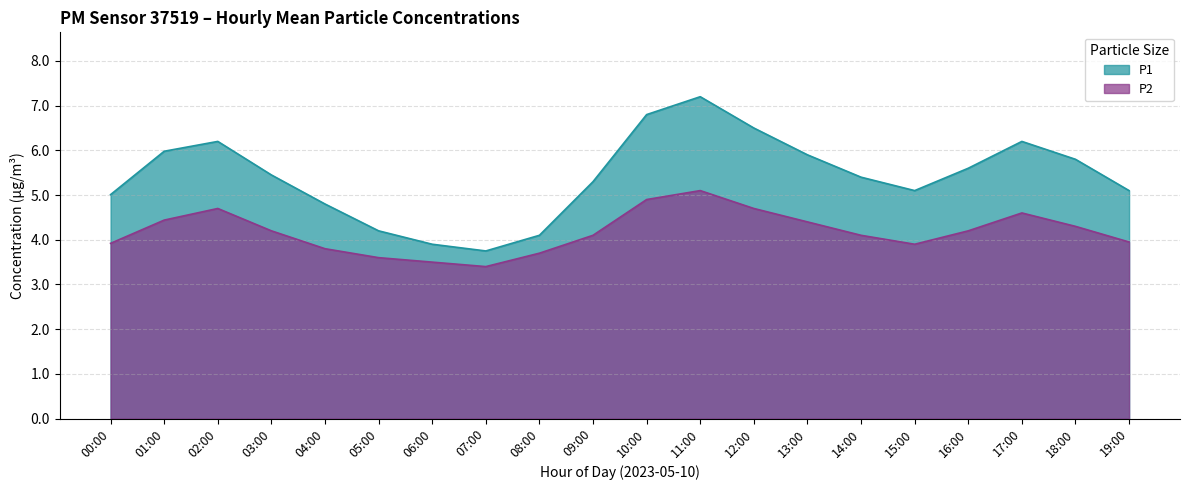

What is the difference between the maximum and minimum values in the P1 series?

3.5